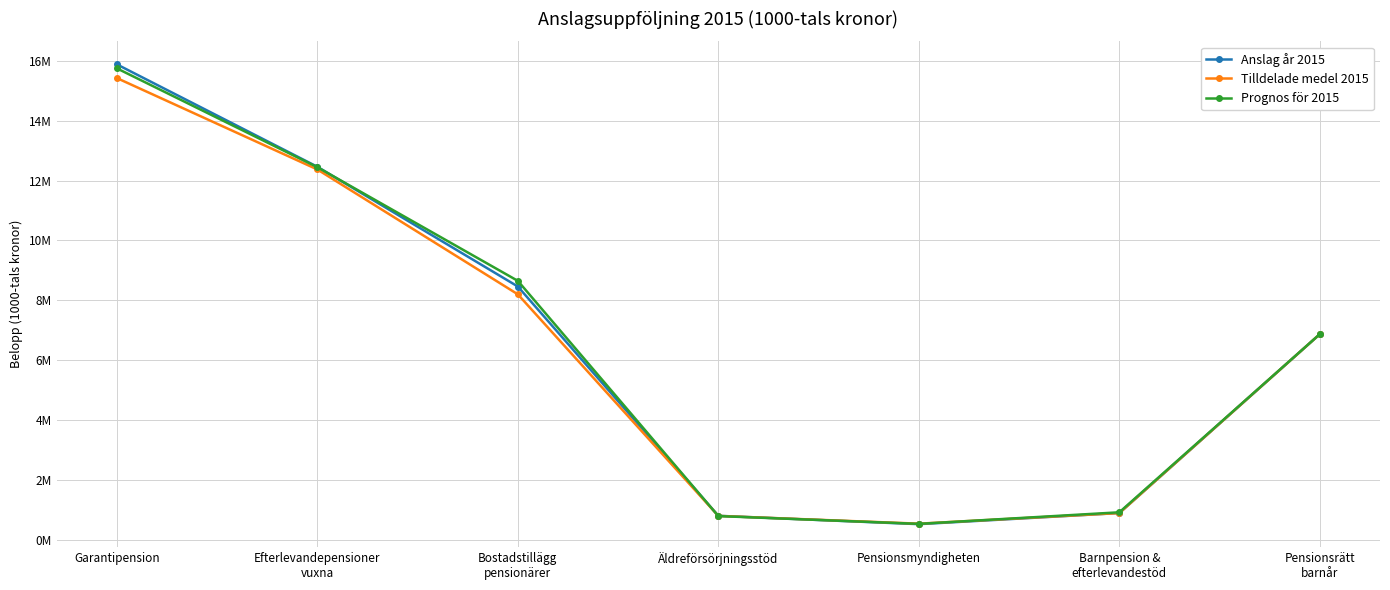

What is the difference between the Anslag år 2015 values at Garantipension and Bostadstillägg
pensionärer?

7414400